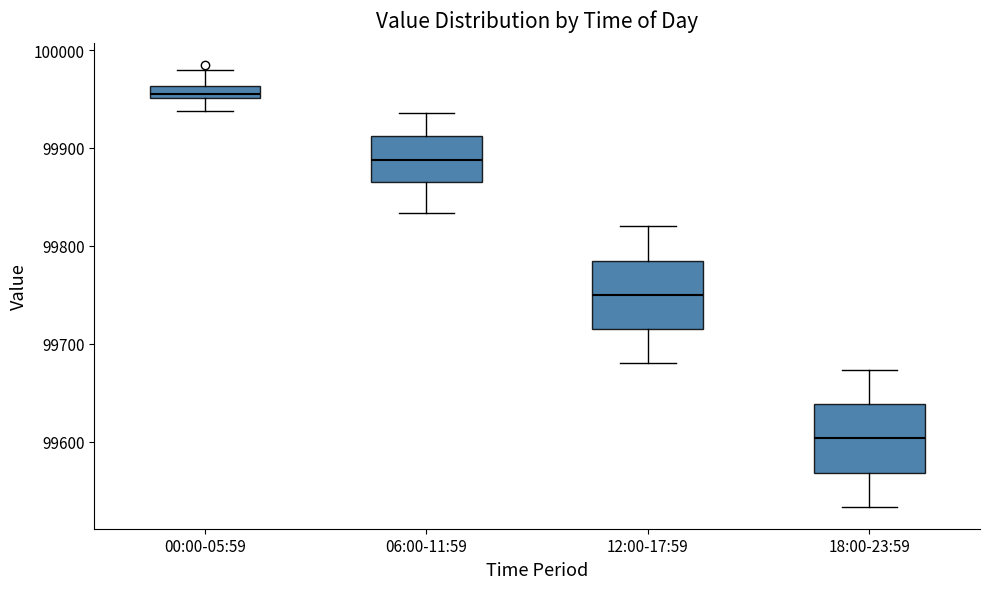

Which box's median line is the lowest?

18:00-23:59